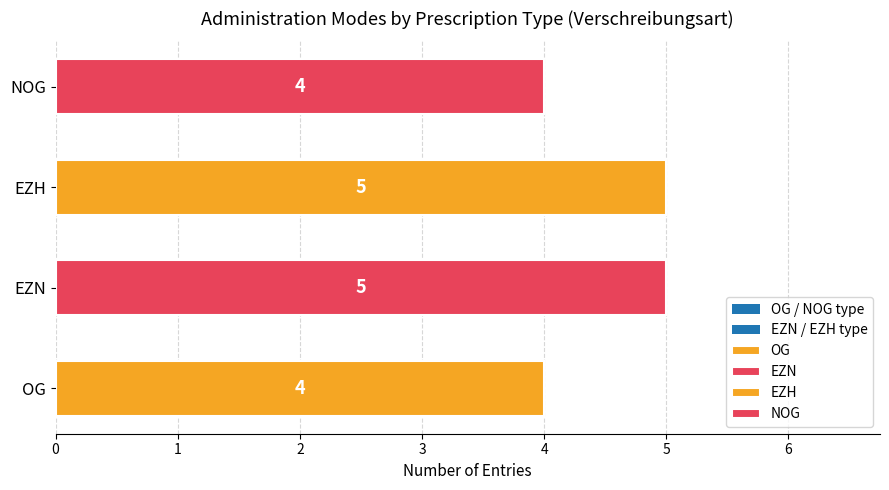

Rank the series at 2 doses/day from highest to lowest value.

EZH, EZN, NOG, OG